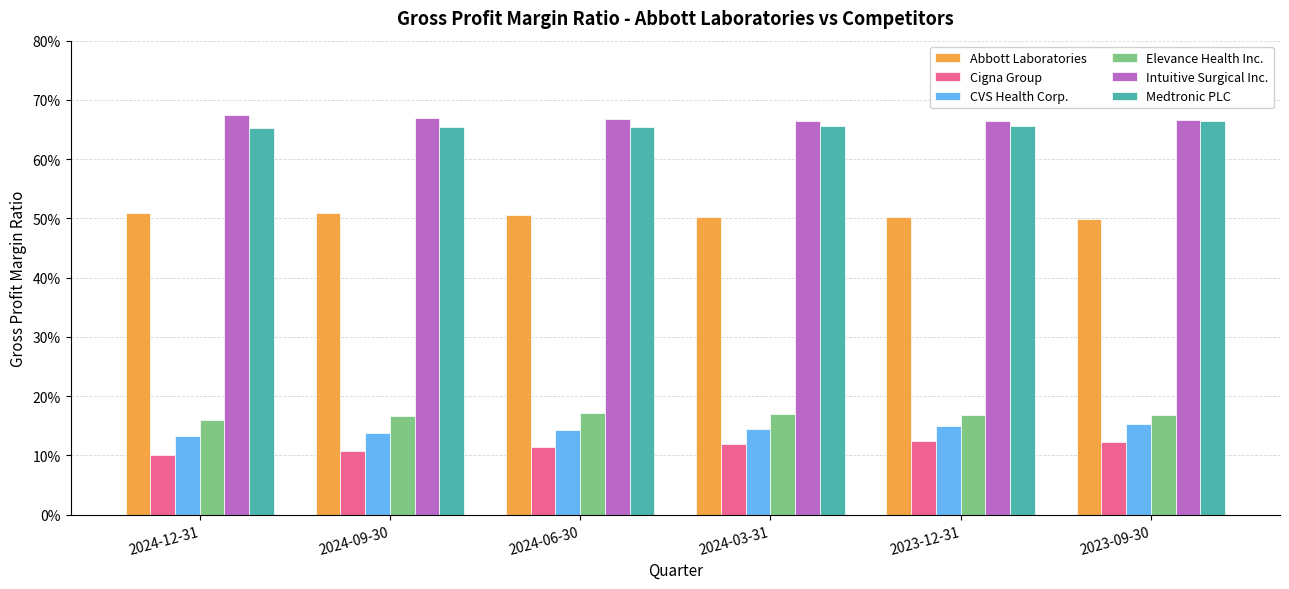

List the labels in order of CVS Health Corp. value, smallest first.

2024-12-31, 2024-09-30, 2024-06-30, 2024-03-31, 2023-12-31, 2023-09-30